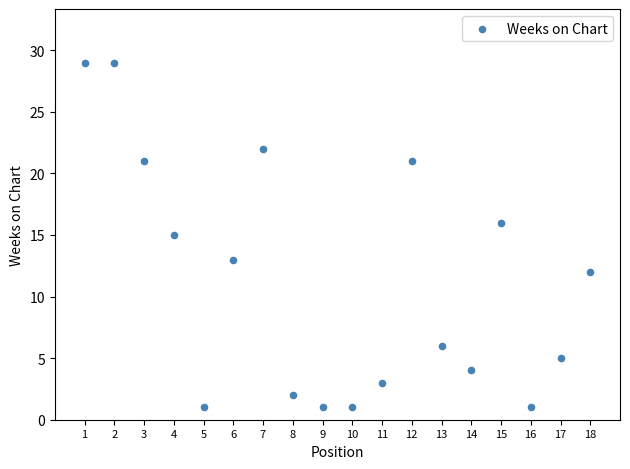

What is the range of X values (max minus min)?

17